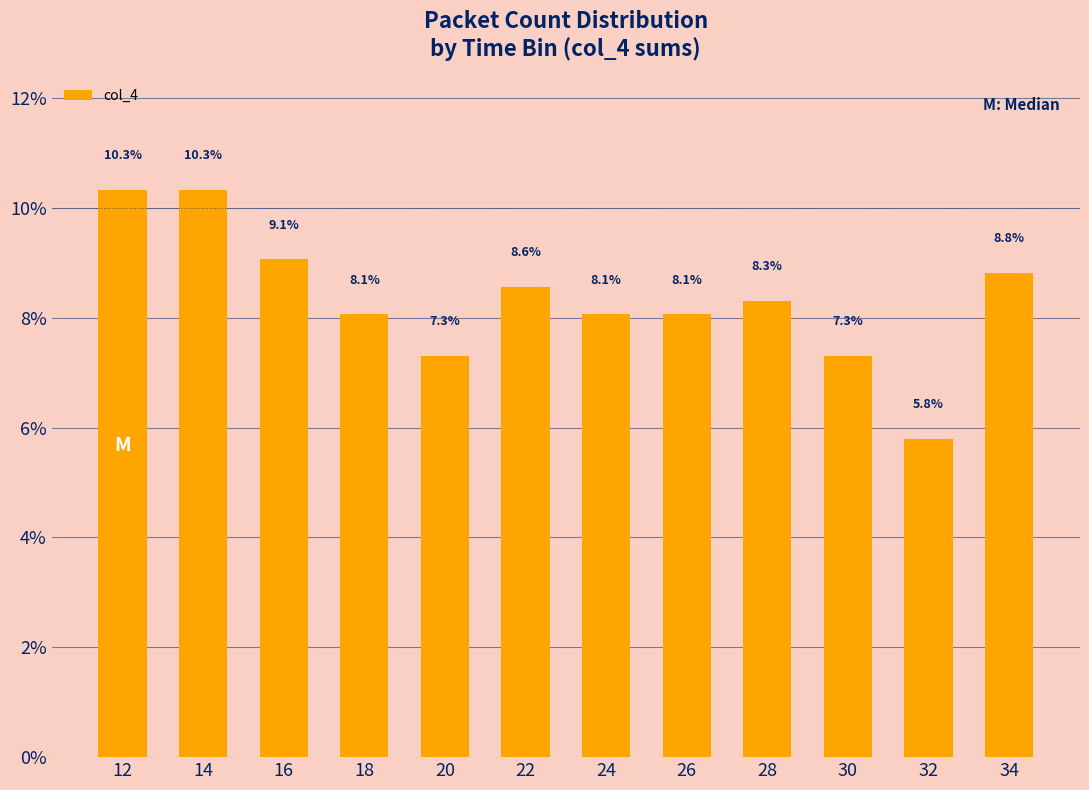

What is the greatest value displayed?

10.3